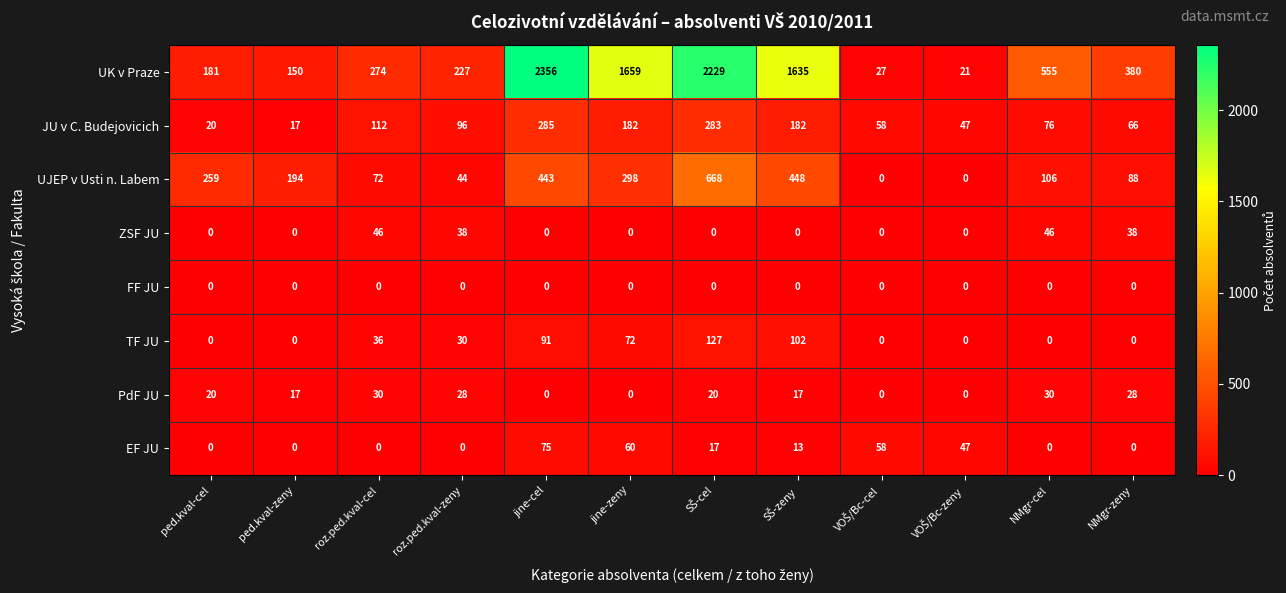

What is the minimum value for UK v Praze?

21